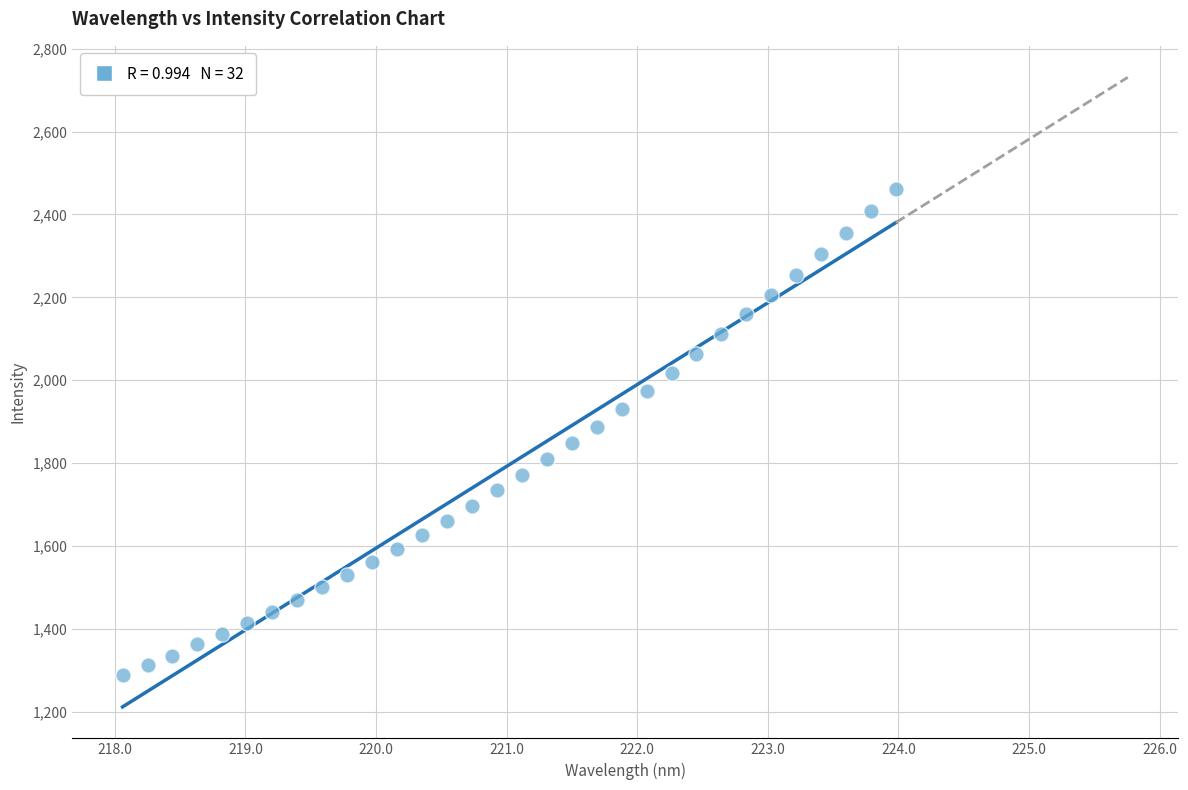

What is the range of X values (max minus min)?

5.9